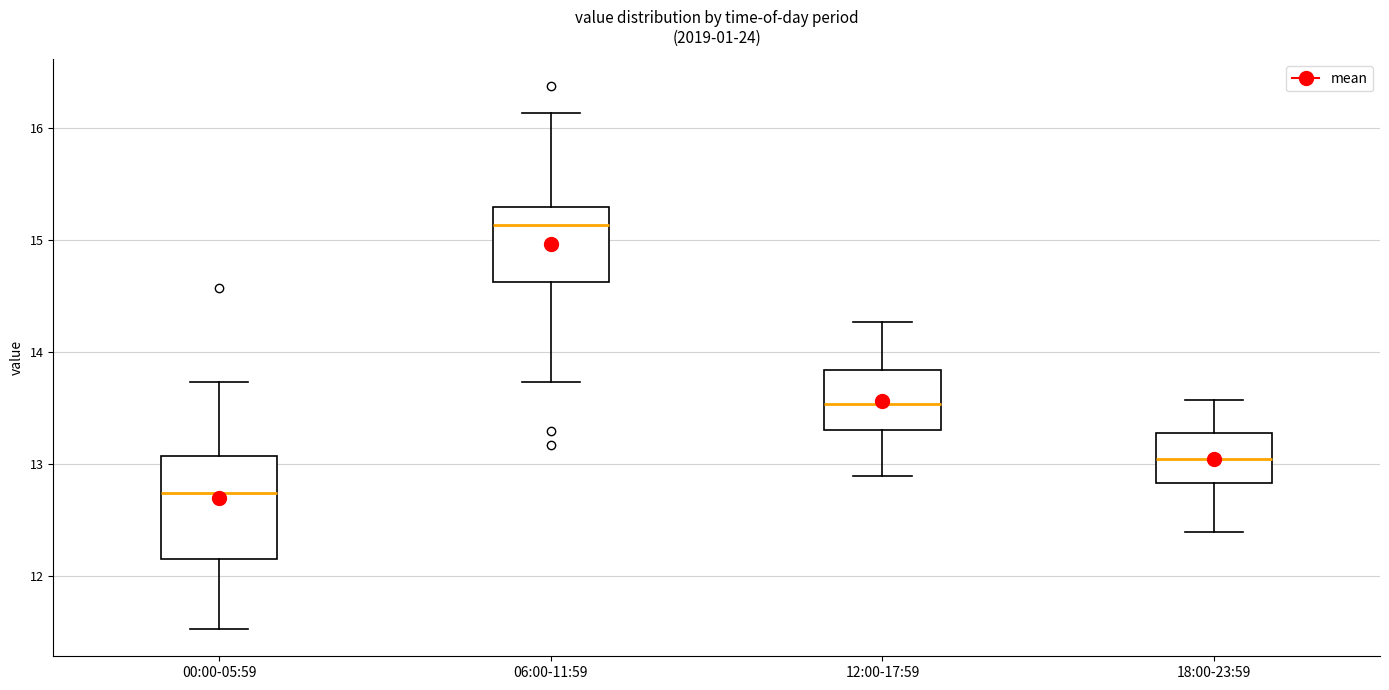

Reading left to right, transcribe this box plot: for each box, give where its median line is, the range the box spans, and where its two whiskers end, as read against the y-axis. The values are not printed on the chart, so give them approximately, as read against the axis.

00:00-05:59: median 12.7, box 12.2 to 13.1, whiskers 11.5 to 13.7
06:00-11:59: median 15.1, box 14.6 to 15.3, whiskers 13.7 to 16.1
12:00-17:59: median 13.5, box 13.3 to 13.8, whiskers 12.9 to 14.3
18:00-23:59: median 13.1, box 12.8 to 13.3, whiskers 12.4 to 13.6